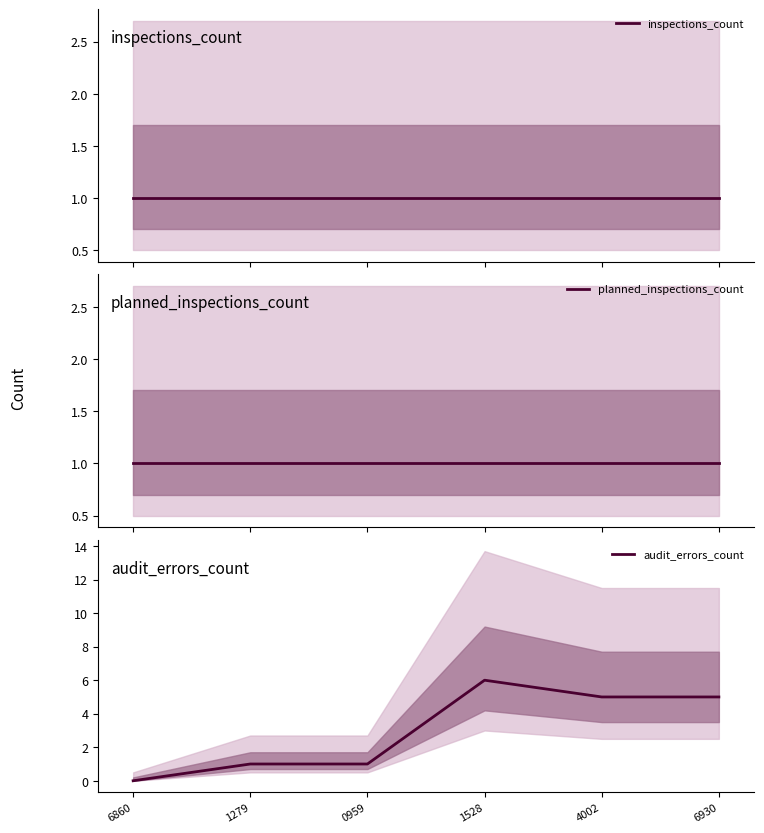

At which category does the chart reach its peak across all series?

1528